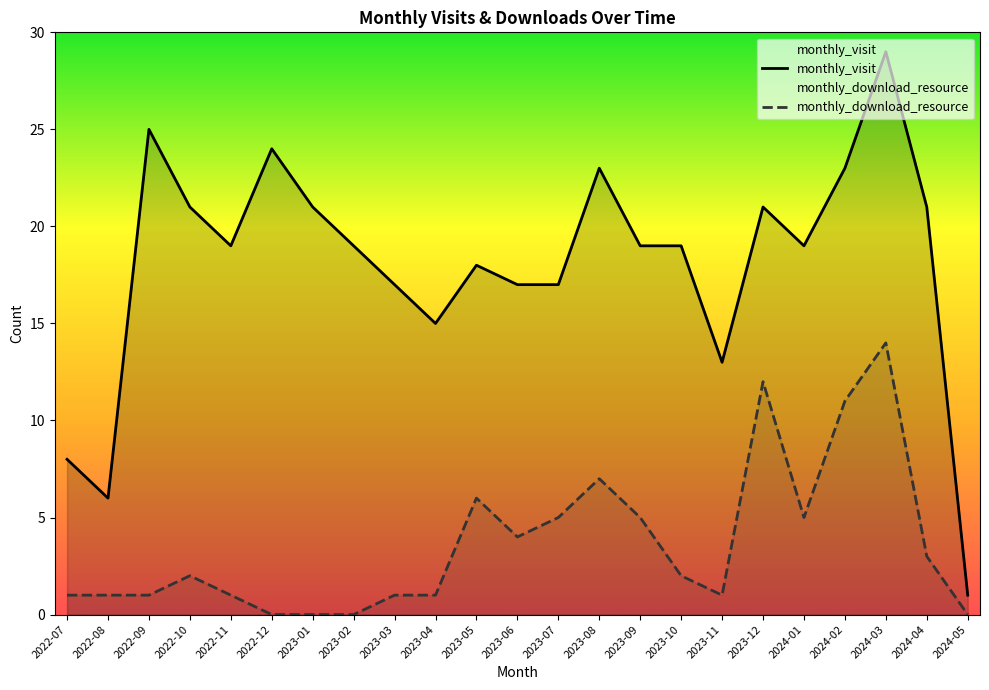

Between 2023-04 and 2023-08, which series saw the biggest shift?

monthly_visit